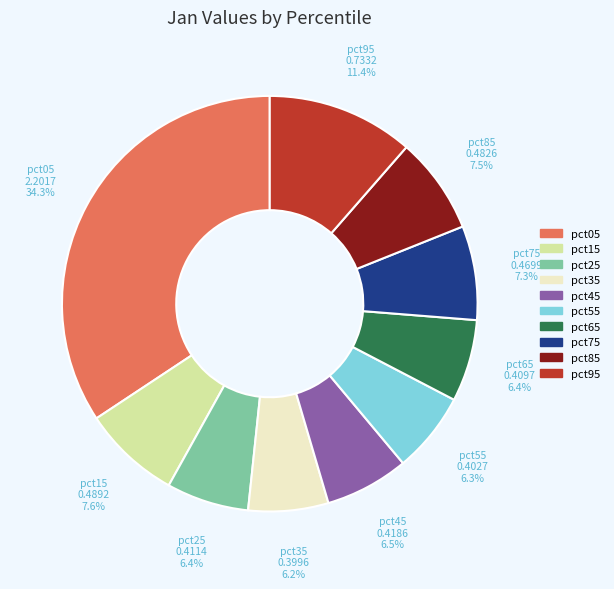

Does pct55 represent more than half of the total?

No